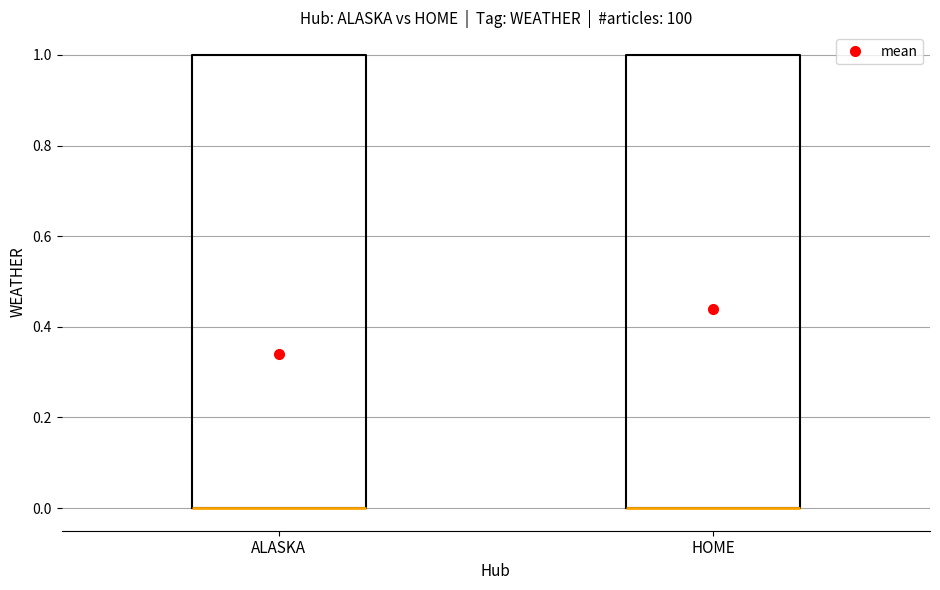

Where is the lower edge of the box for ALASKA on the y-axis? The values are not printed on the chart, so give them approximately, as read against the axis.

0